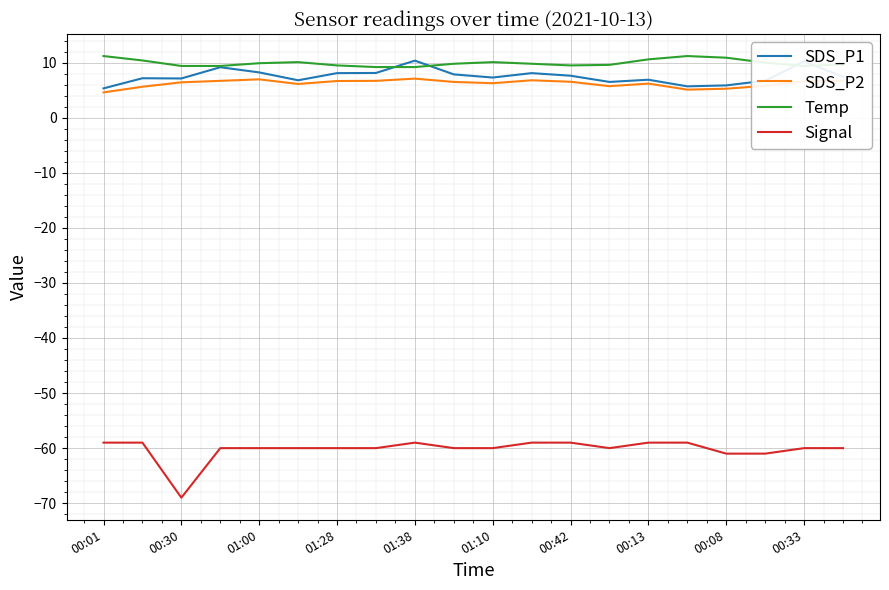

Which series has the largest range (max minus min)?

Signal